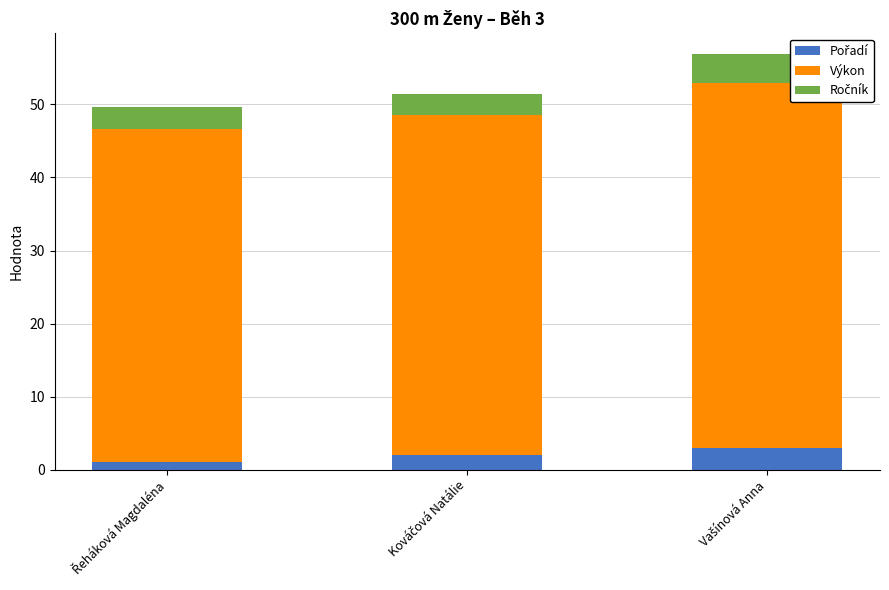

Which series has the largest total across all categories?

Výkon